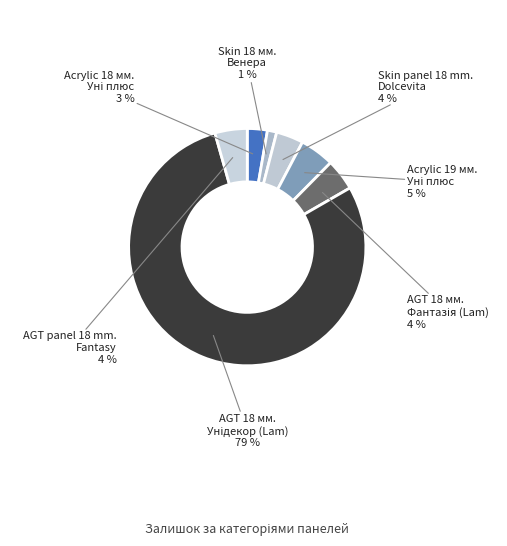

Count the number of slices in the pie.

7